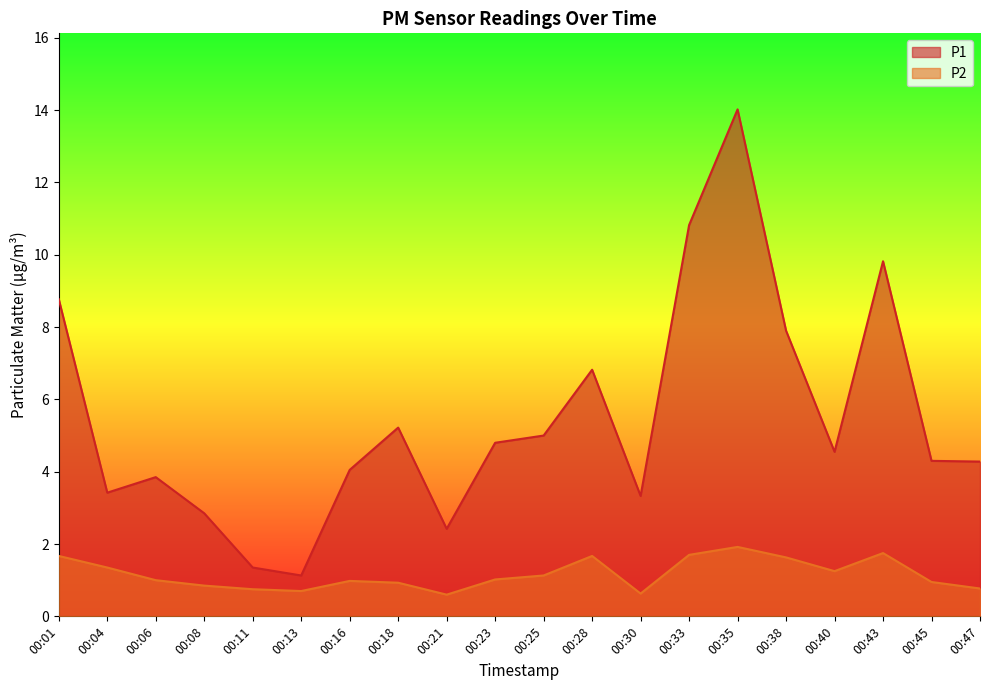

Reading right to left, extract all data points from this chart.

P1: 00:47=4.3	00:45=4.3	00:43=9.8	00:40=4.5	00:38=7.9	00:35=14.0	00:33=10.8	00:30=3.3	00:28=6.8	00:25=5.0	00:23=4.8	00:21=2.4	00:18=5.2	00:16=4.0	00:13=1.1	00:11=1.4	00:08=2.9	00:06=3.9	00:04=3.4	00:01=8.8
P2: 00:47=0.8	00:45=0.9	00:43=1.8	00:40=1.2	00:38=1.6	00:35=1.9	00:33=1.7	00:30=0.6	00:28=1.7	00:25=1.1	00:23=1.0	00:21=0.6	00:18=0.9	00:16=1.0	00:13=0.7	00:11=0.8	00:08=0.8	00:06=1.0	00:04=1.4	00:01=1.7